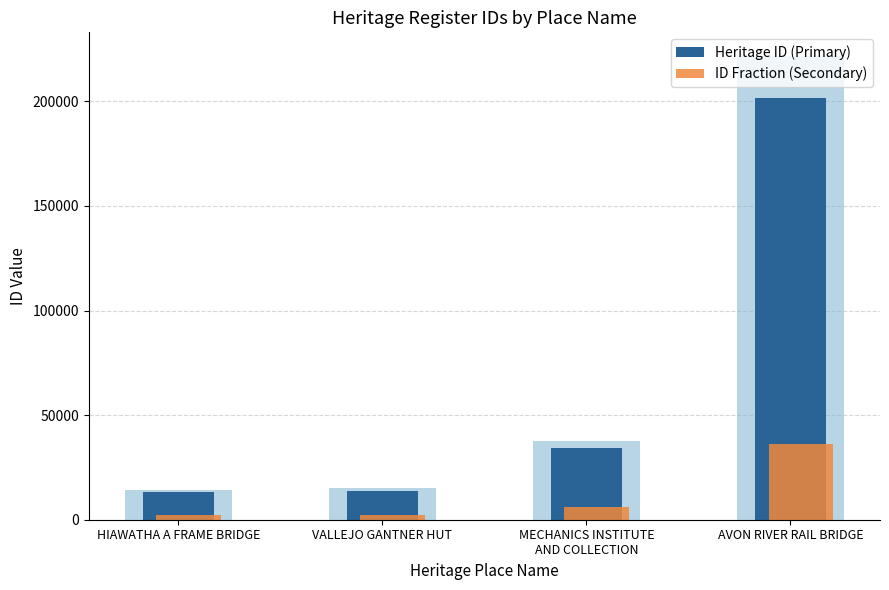

Which label corresponds to the largest value in the chart?

AVON RIVER RAIL BRIDGE